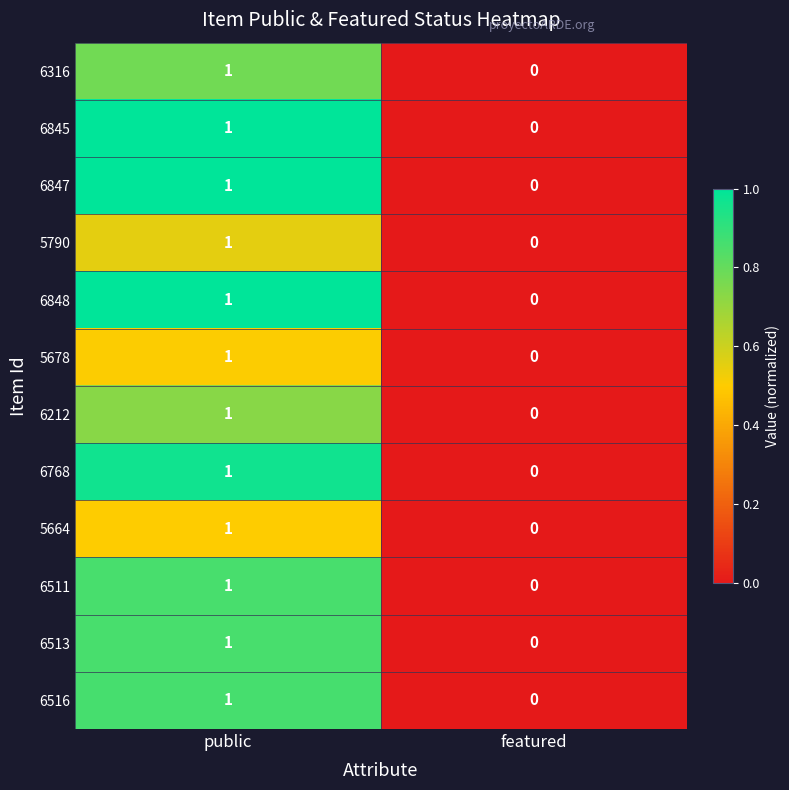

The 6212 series shows -1 at featured. True or false?

False